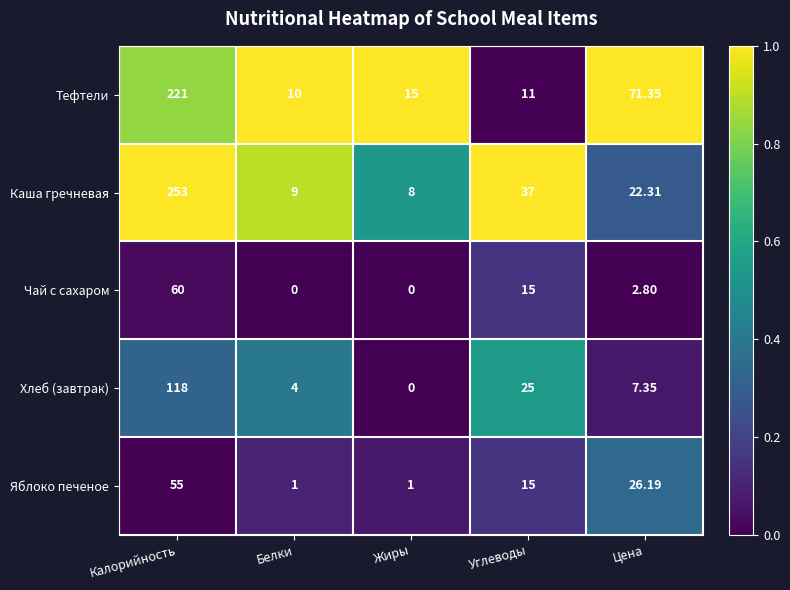

At which category does the chart reach its peak across all series?

Калорийность